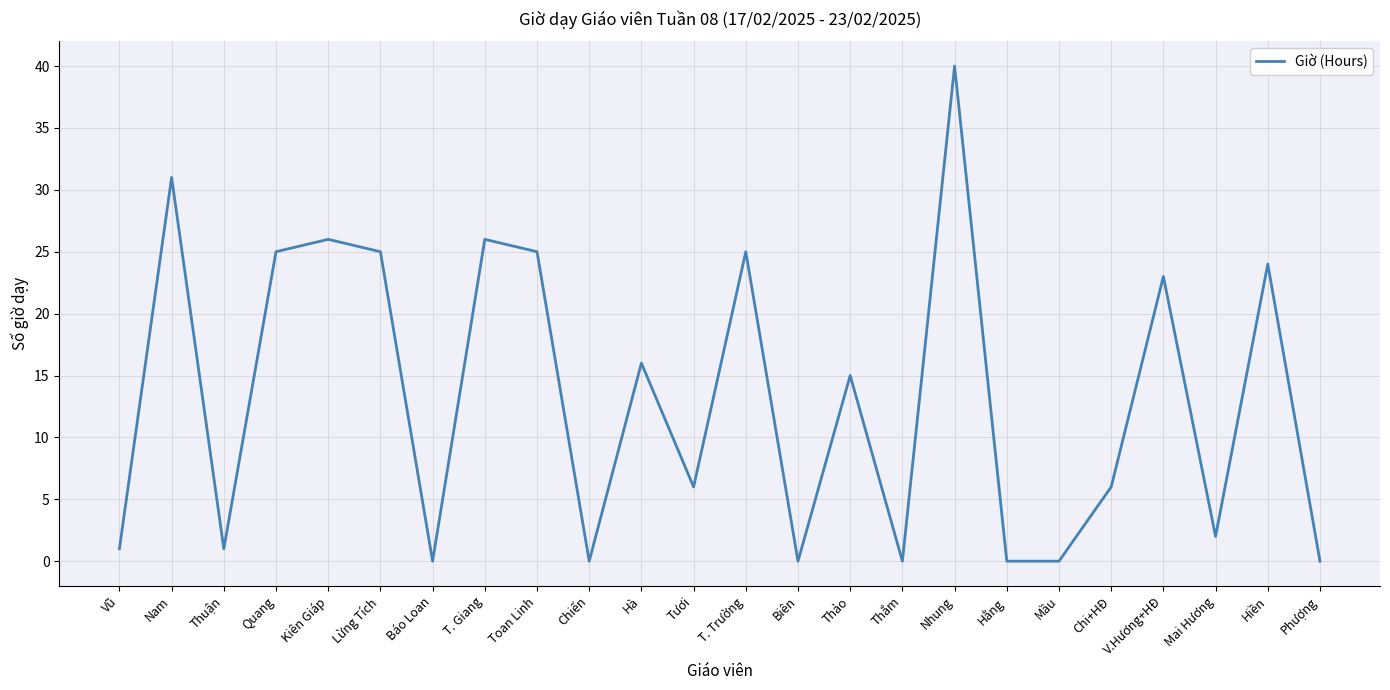

Approximately how many times larger is the value at Hà compared to Lừng Tích?

0.6